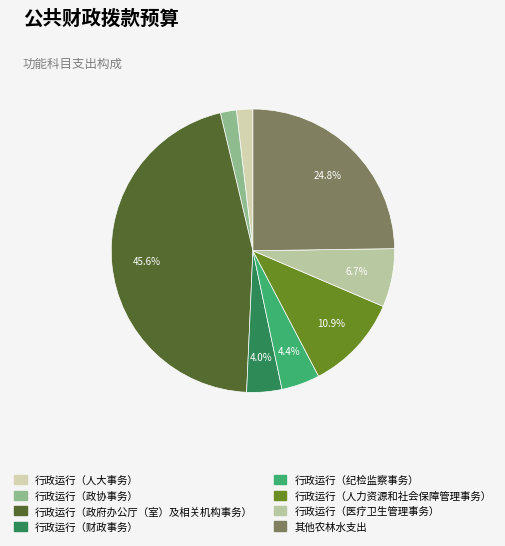

Which category has the smallest portion of the pie?

行政运行（政协事务）